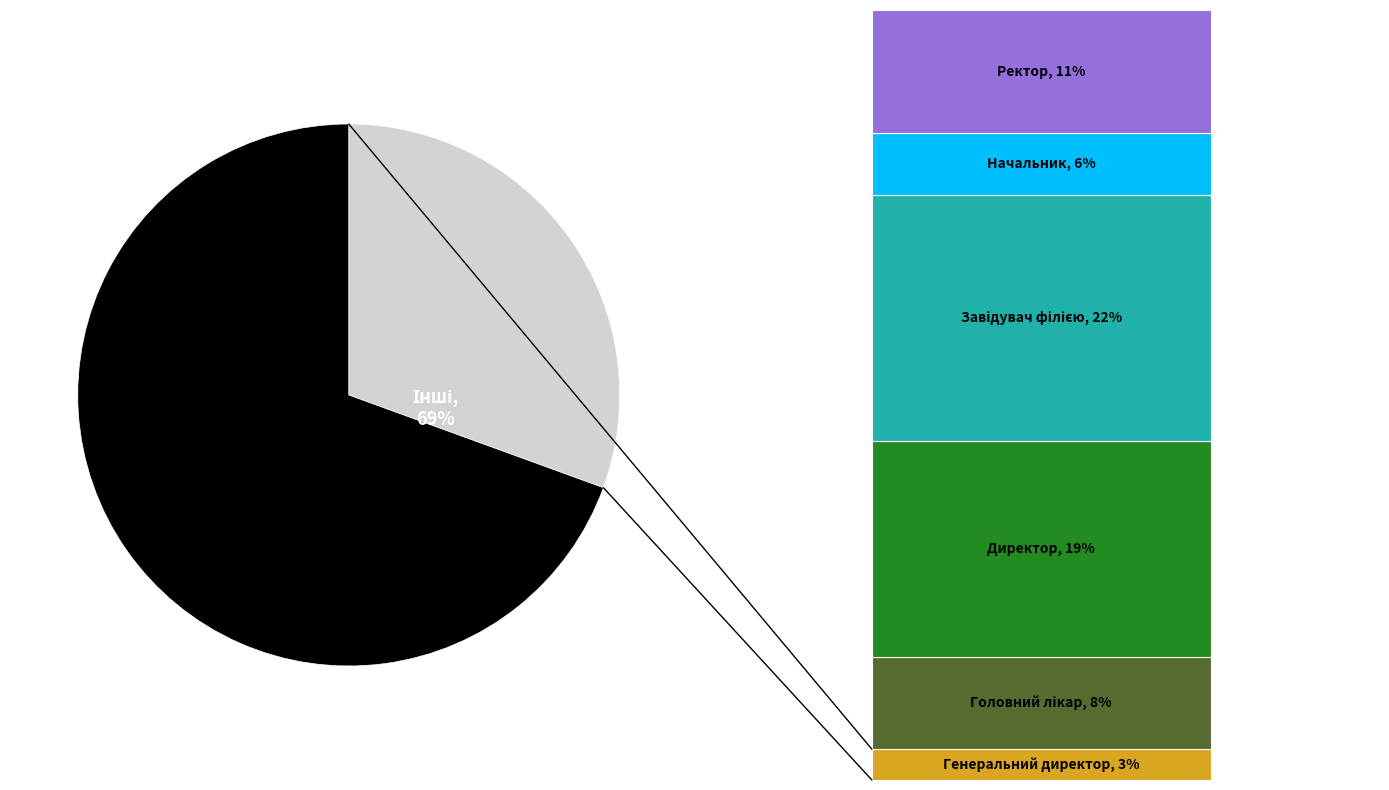

Does Головний лікар account for over 50% of the chart?

No